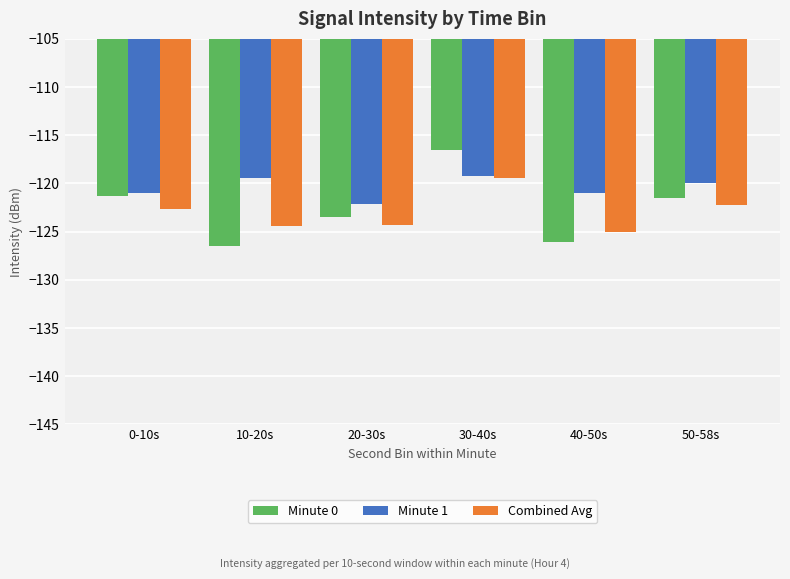

What is the highest value of the Minute 1 series?

-119.3